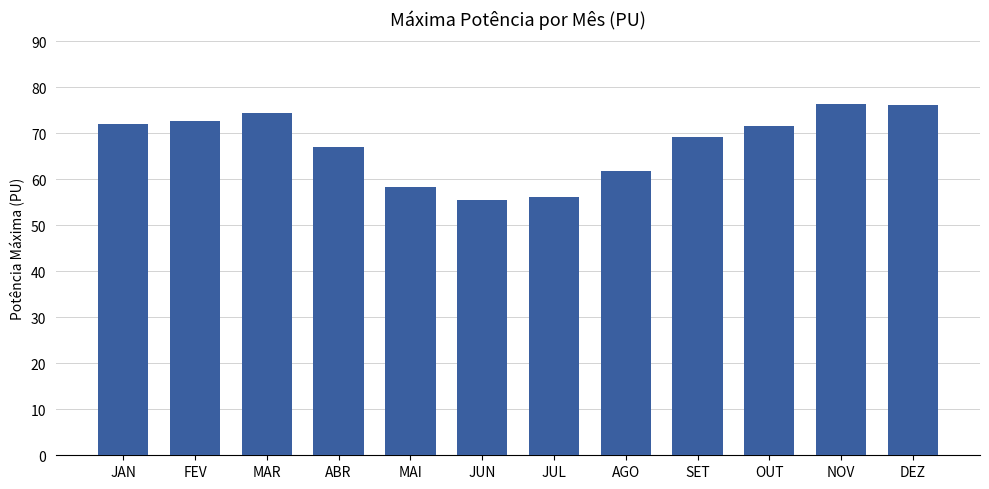

The chart shows a value of 100.6 at MAI. True or false?

False